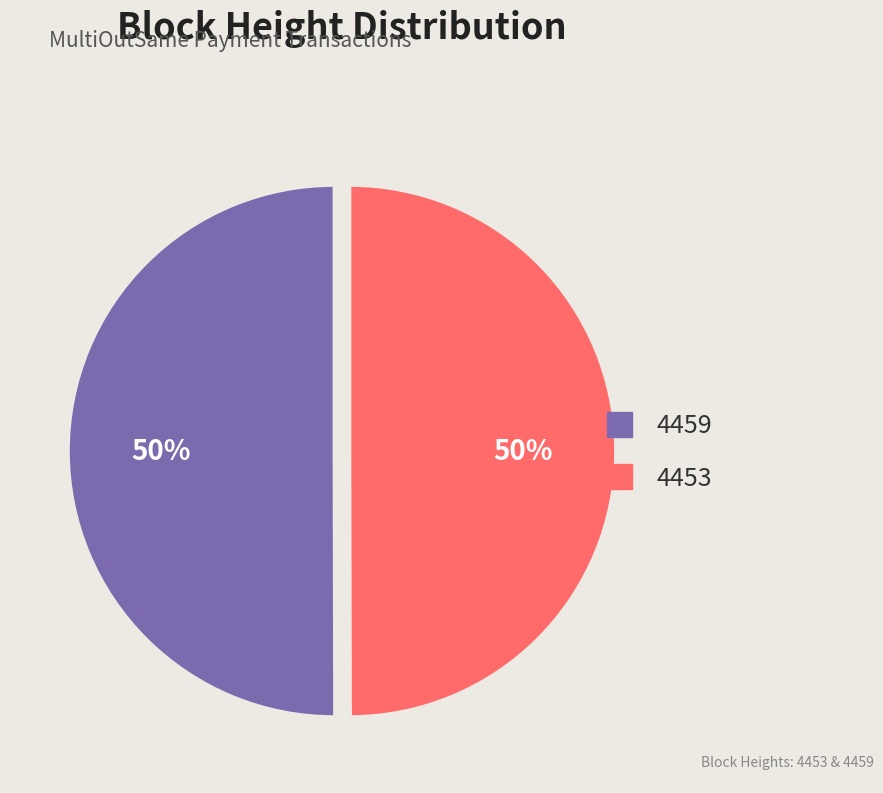

What is the ratio of the value at 4459 to the value at 4453?

1.0